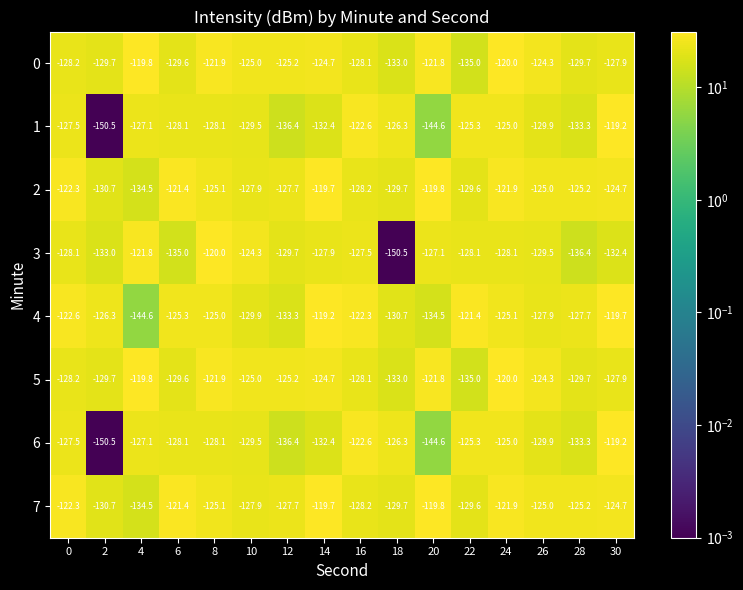

What is the total value across all series at 30?

-995.7